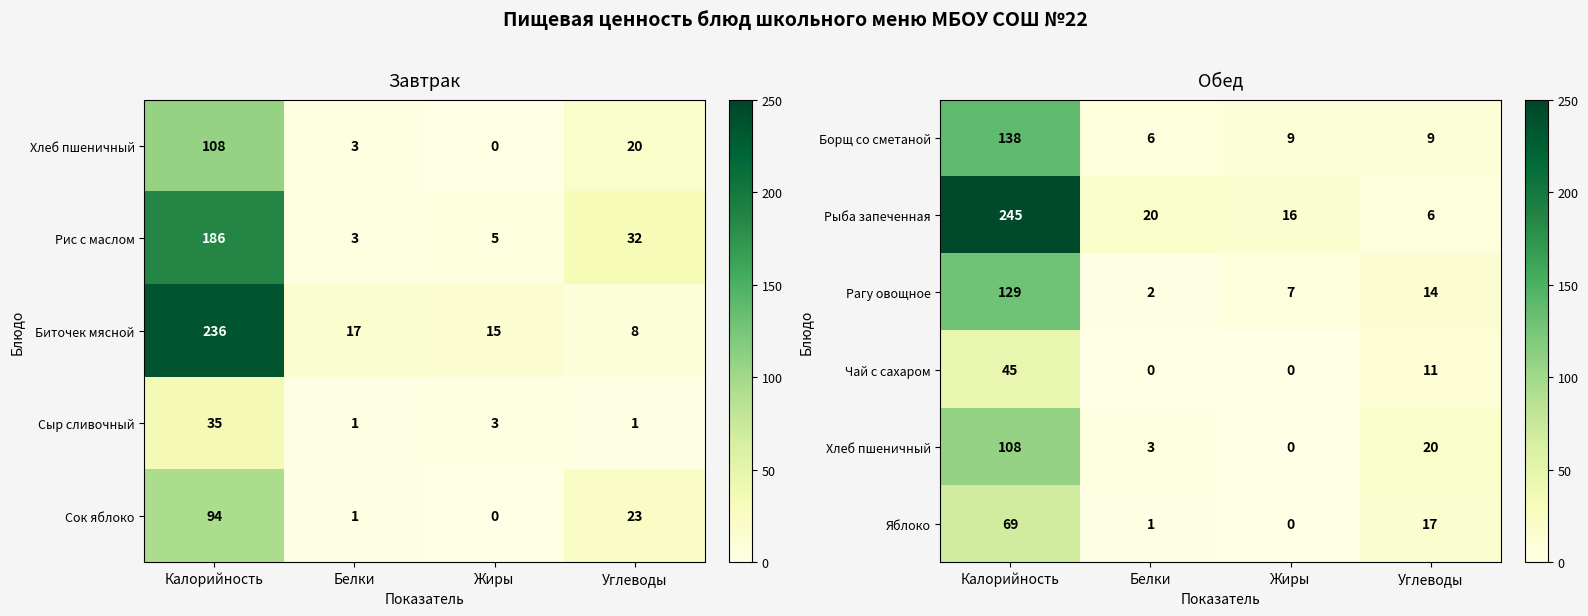

Where does the Рагу овощное series first go above 14?

Калорийность